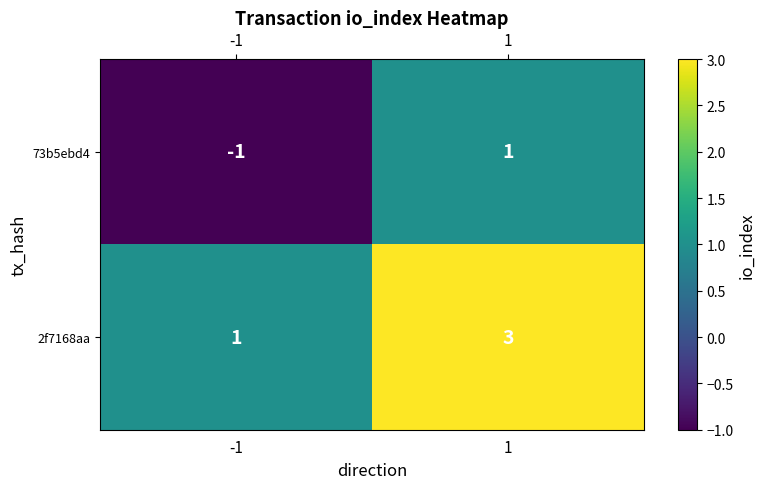

At -1, list the series in order from smallest to largest.

73b5ebd4, 2f7168aa